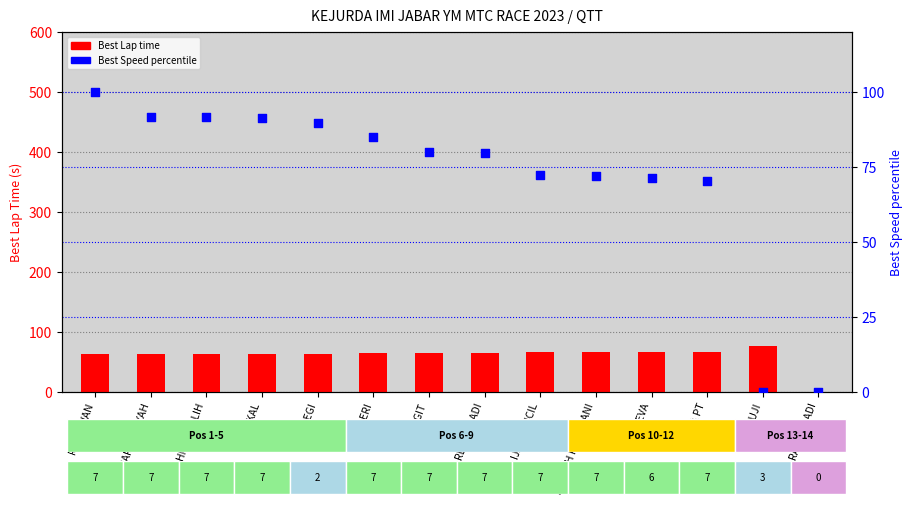

What is the total value across all series at RENGGA ADI?

144.9